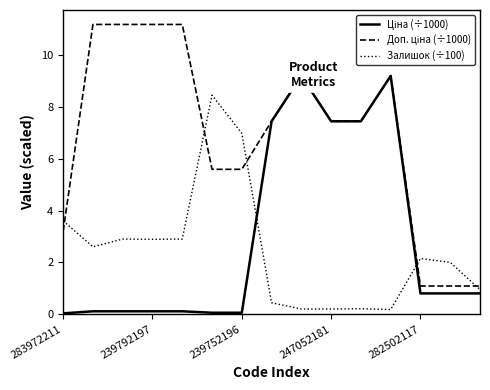

True or false: Ціна (÷1000) and Доп. ціна (÷1000) intersect in this chart.

False